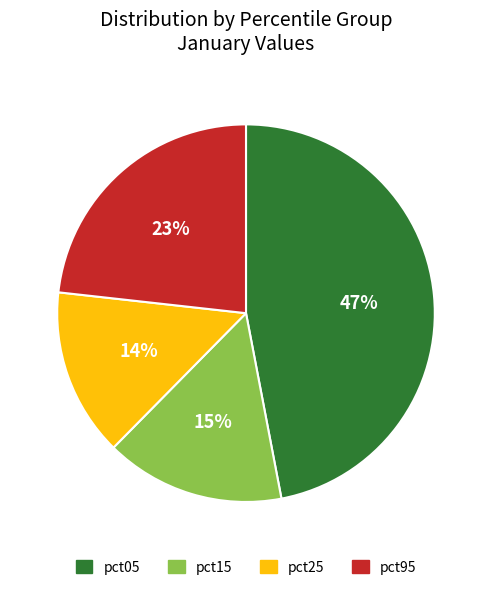

What is the smallest slice in the pie chart?

pct25